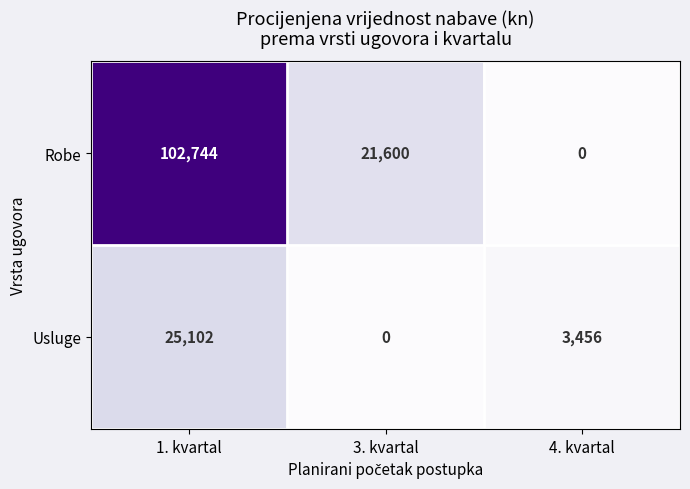

How many values in the Robe series are below 21600?

1